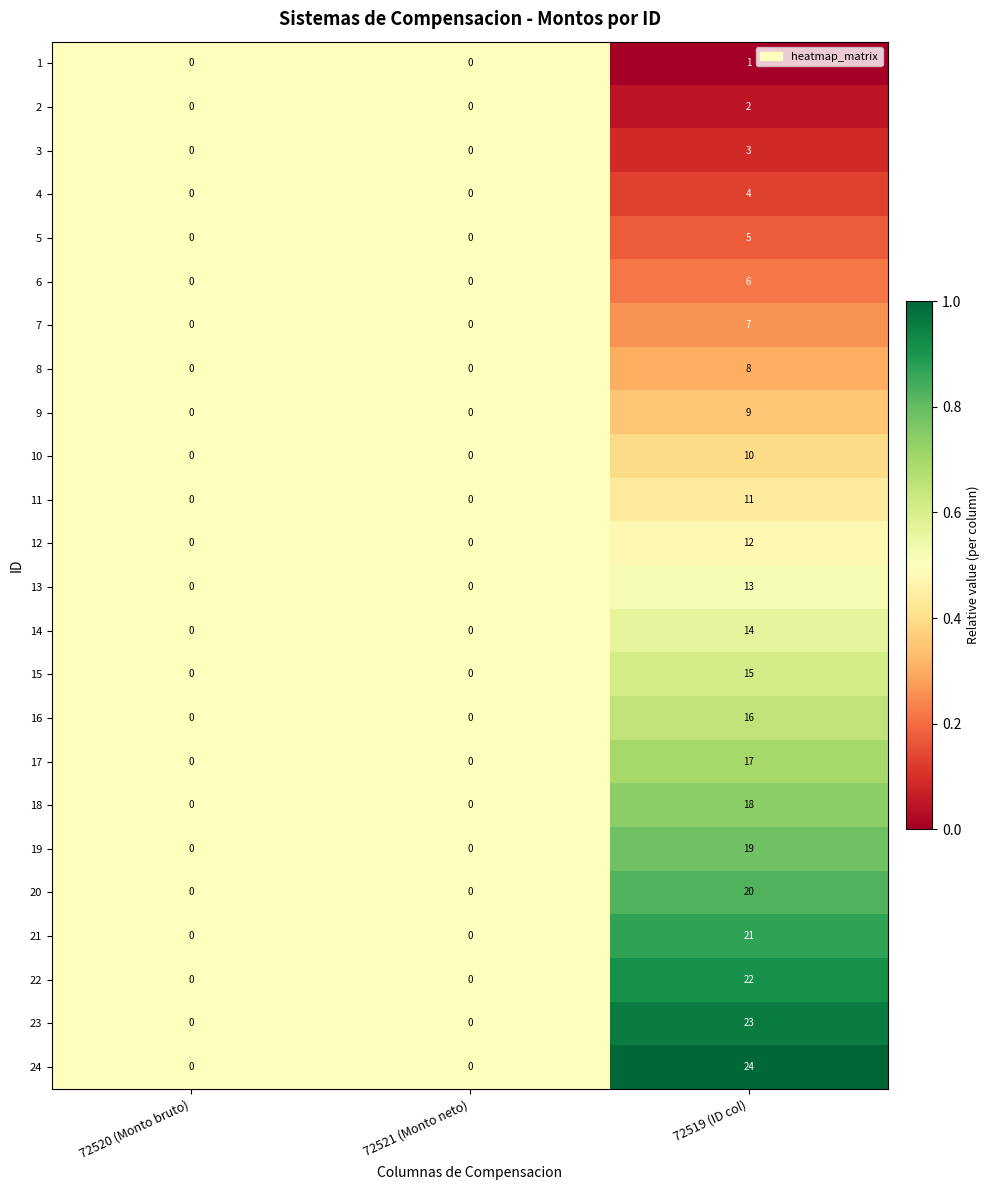

Which series has the largest total across all categories?

24